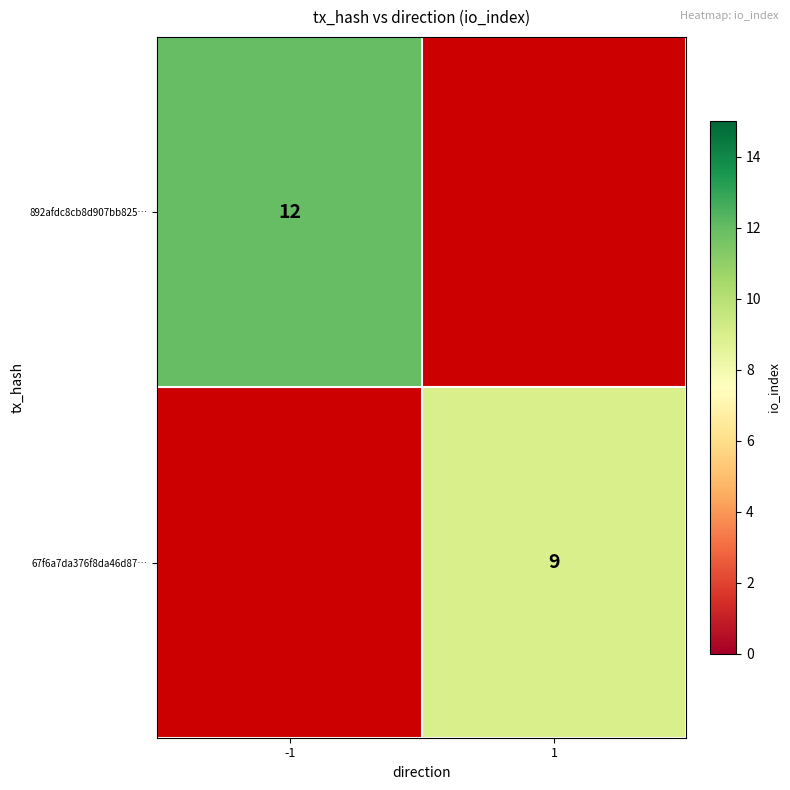

The 67f6a7da376f8da46d87… series shows 9 at 1. True or false?

True